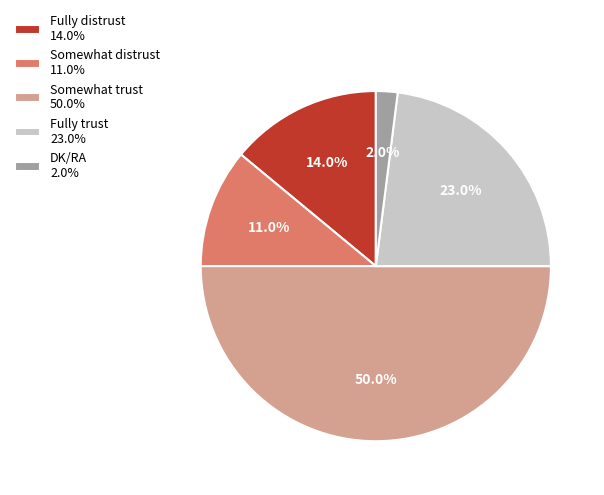

Rank the categories by value from highest to lowest.

Somewhat trust, Fully trust, Fully distrust, Somewhat distrust, DK/RA